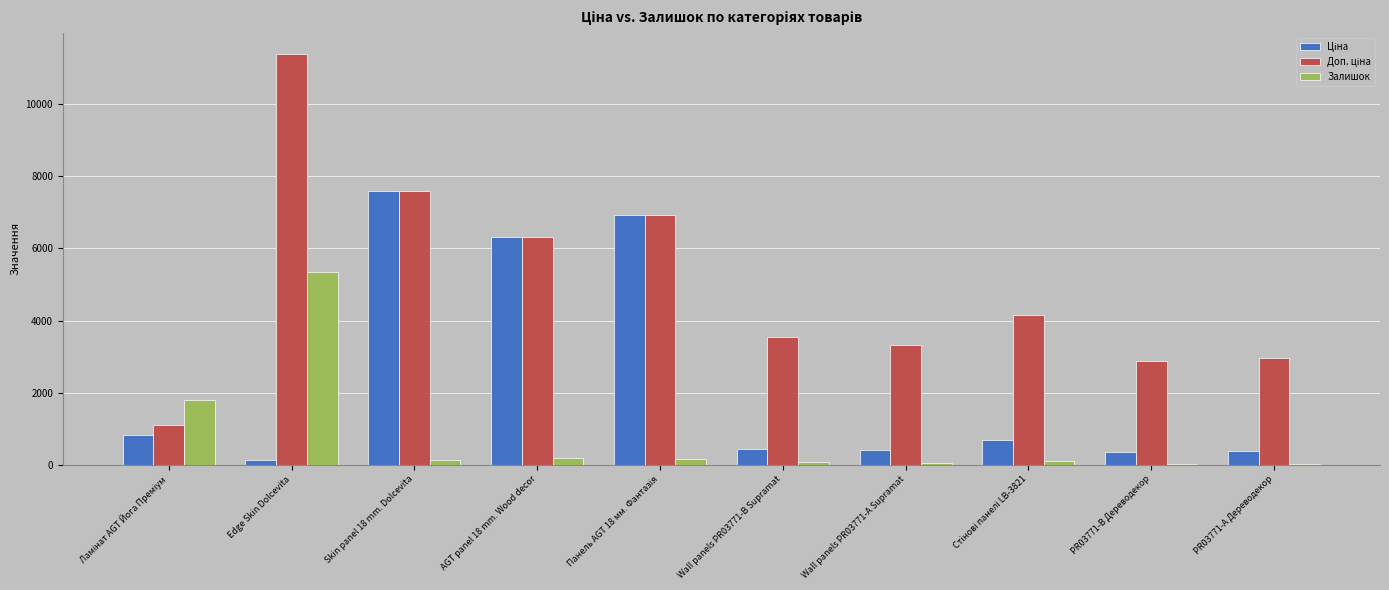

The Залишок series shows 5348.0 at Edge Skin Dolcevita. True or false?

True